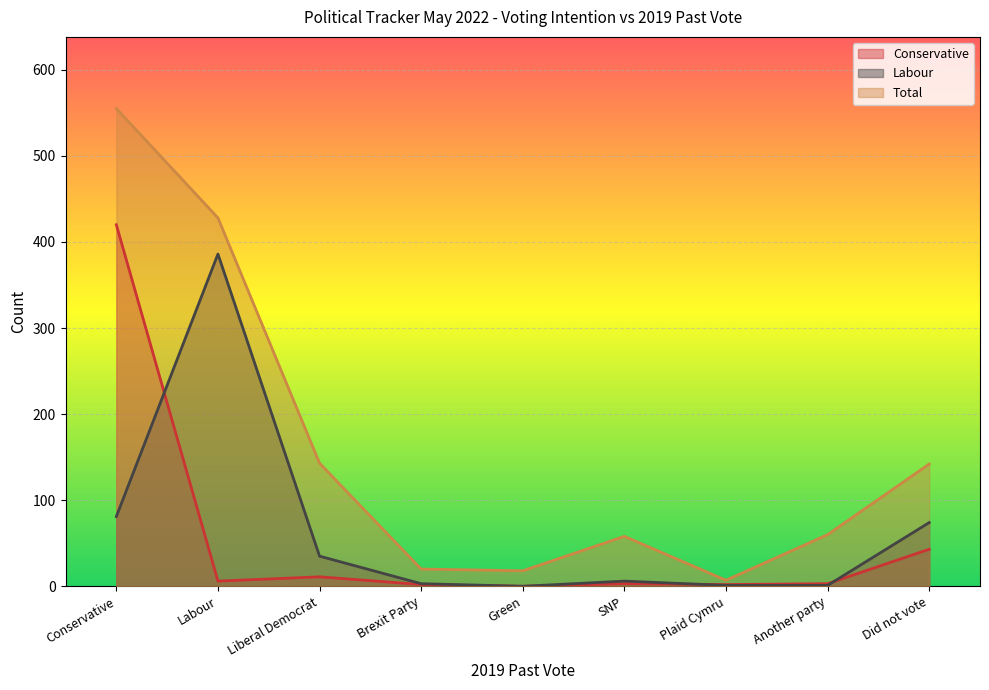

True or false: Labour and Total cross at least once.

False